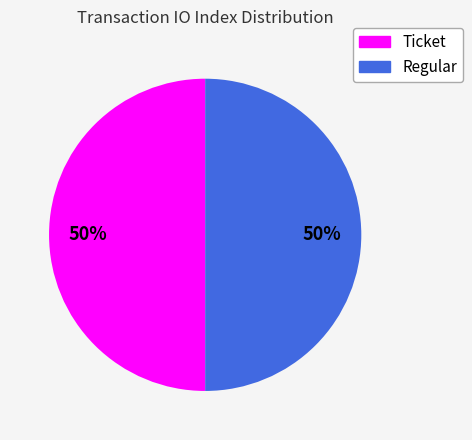

How many slices are in this pie chart?

2